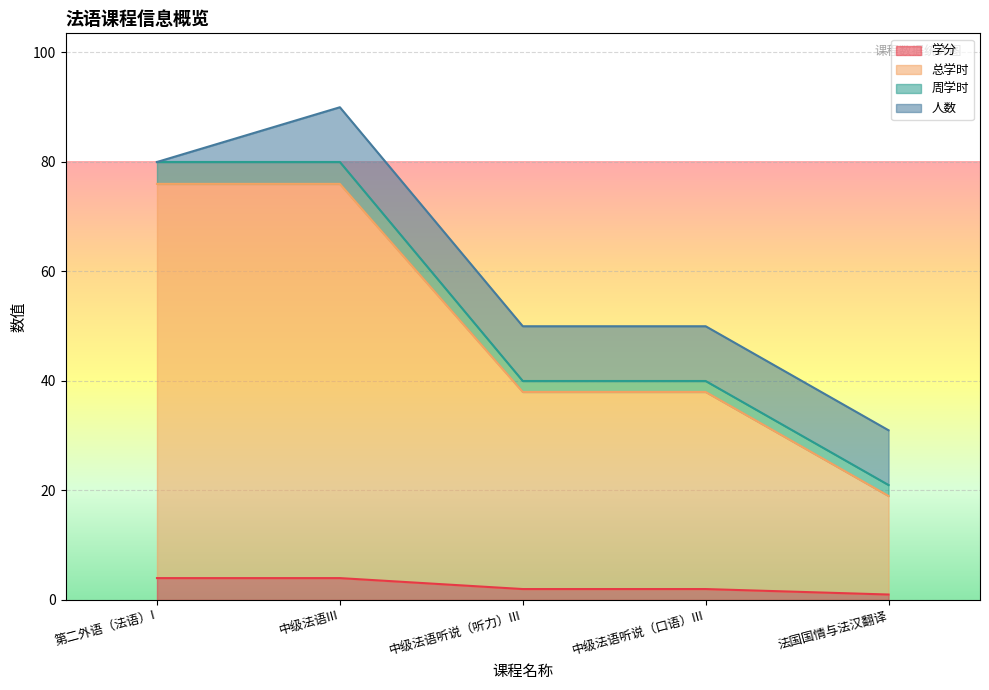

What is the label of the 3rd point from the right?

中级法语听说（听力）III